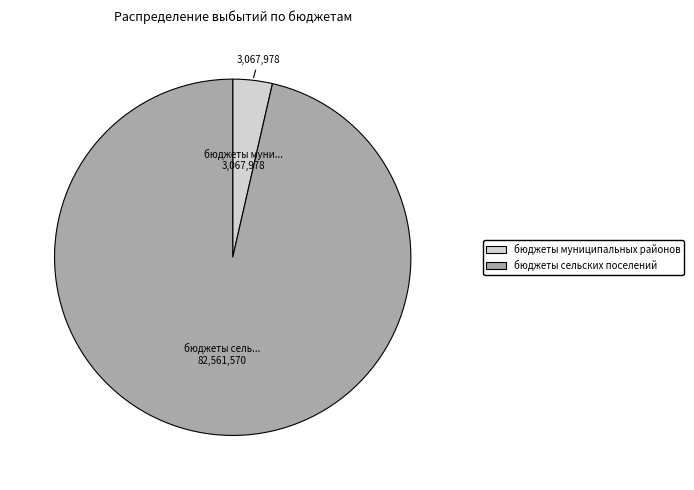

Is there any slice that represents more than half of the pie?

Yes